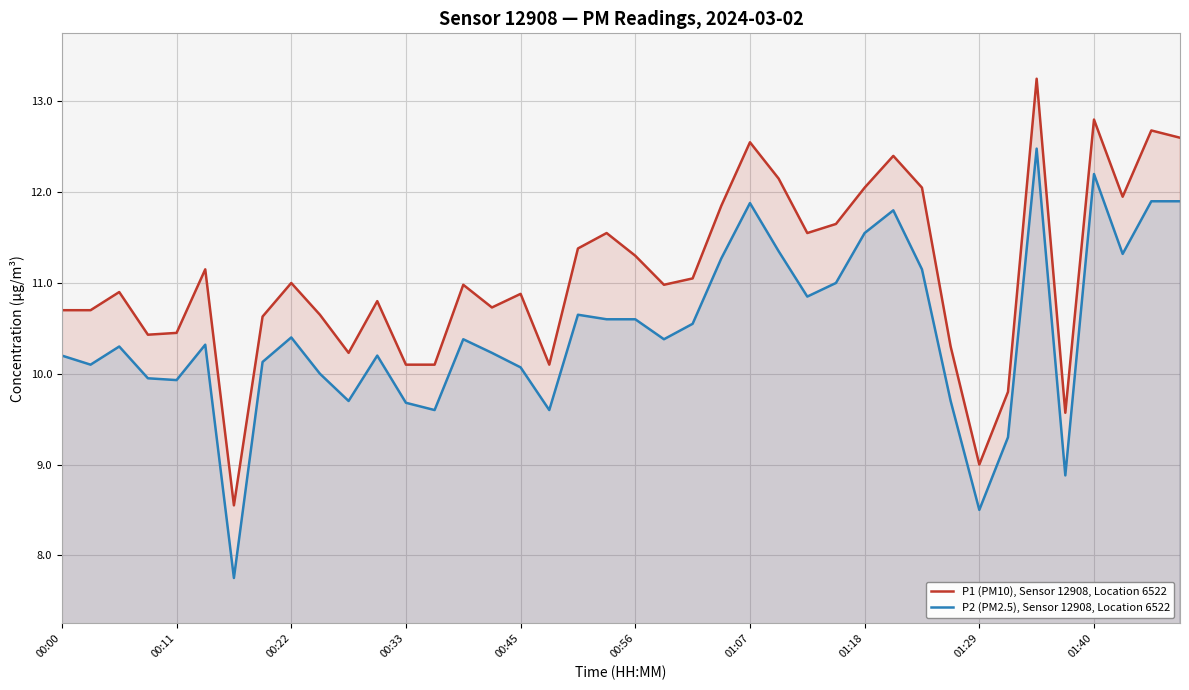

What are all the series names shown in the legend?

P1 (PM10), Sensor 12908, Location 6522, P2 (PM2.5), Sensor 12908, Location 6522